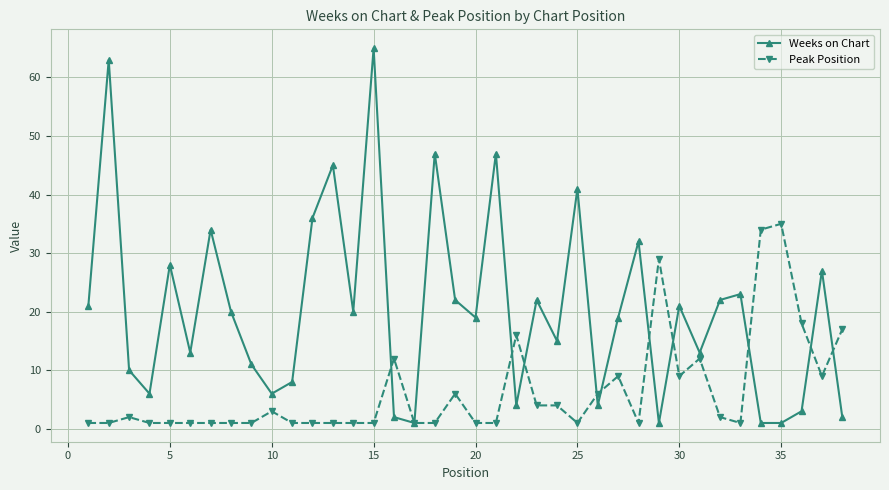

Which series has the largest range (max minus min)?

Weeks on Chart